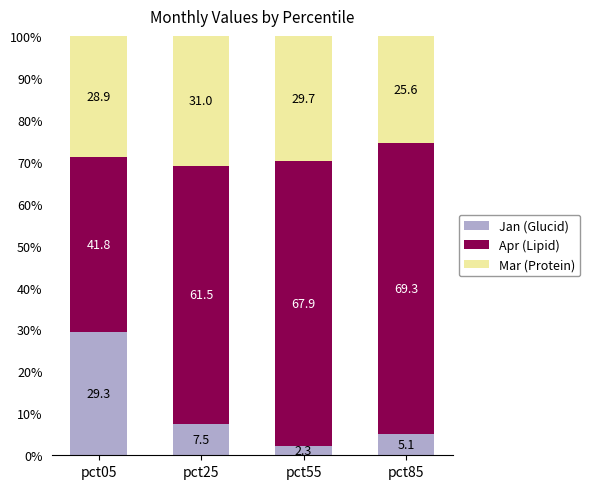

What is the total value across all series at pct85?

100.0